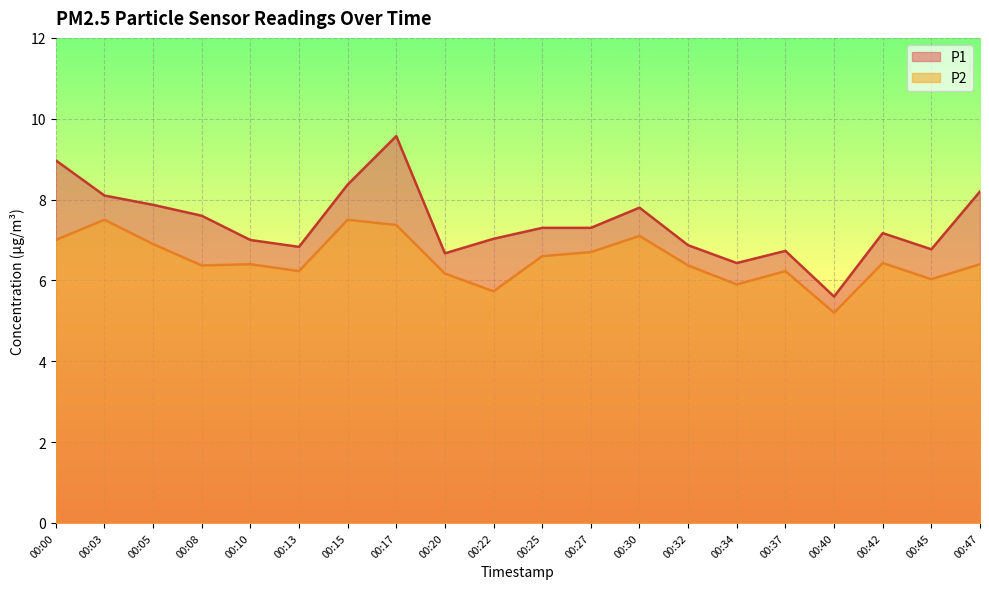

Reading left to right, transcribe all the data shown in this chart.

P1: 00:00=9.0	00:03=8.1	00:05=7.9	00:08=7.6	00:10=7.0	00:13=6.8	00:15=8.4	00:17=9.6	00:20=6.7	00:22=7.0	00:25=7.3	00:27=7.3	00:30=7.8	00:32=6.9	00:34=6.4	00:37=6.7	00:40=5.6	00:42=7.2	00:45=6.8	00:47=8.2
P2: 00:00=7.0	00:03=7.5	00:05=6.9	00:08=6.4	00:10=6.4	00:13=6.2	00:15=7.5	00:17=7.4	00:20=6.2	00:22=5.7	00:25=6.6	00:27=6.7	00:30=7.1	00:32=6.4	00:34=5.9	00:37=6.2	00:40=5.2	00:42=6.4	00:45=6.0	00:47=6.4